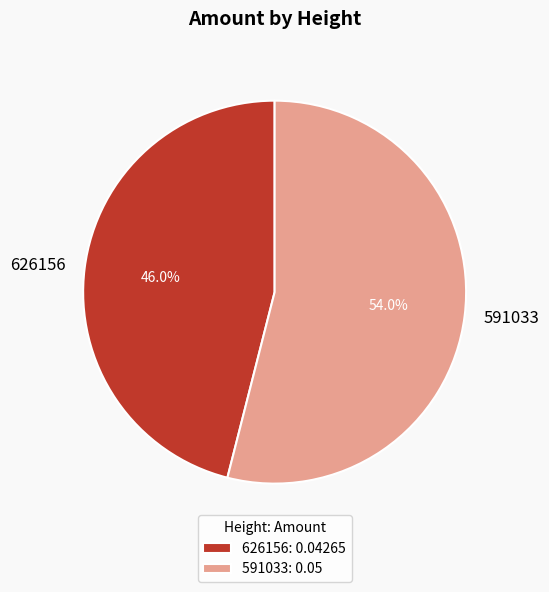

Do 626156 and 591033 together represent more than half of the pie?

Yes